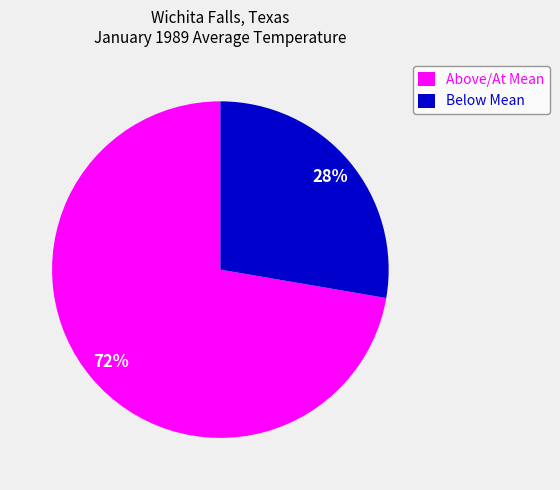

Is there a majority slice in this chart?

Yes